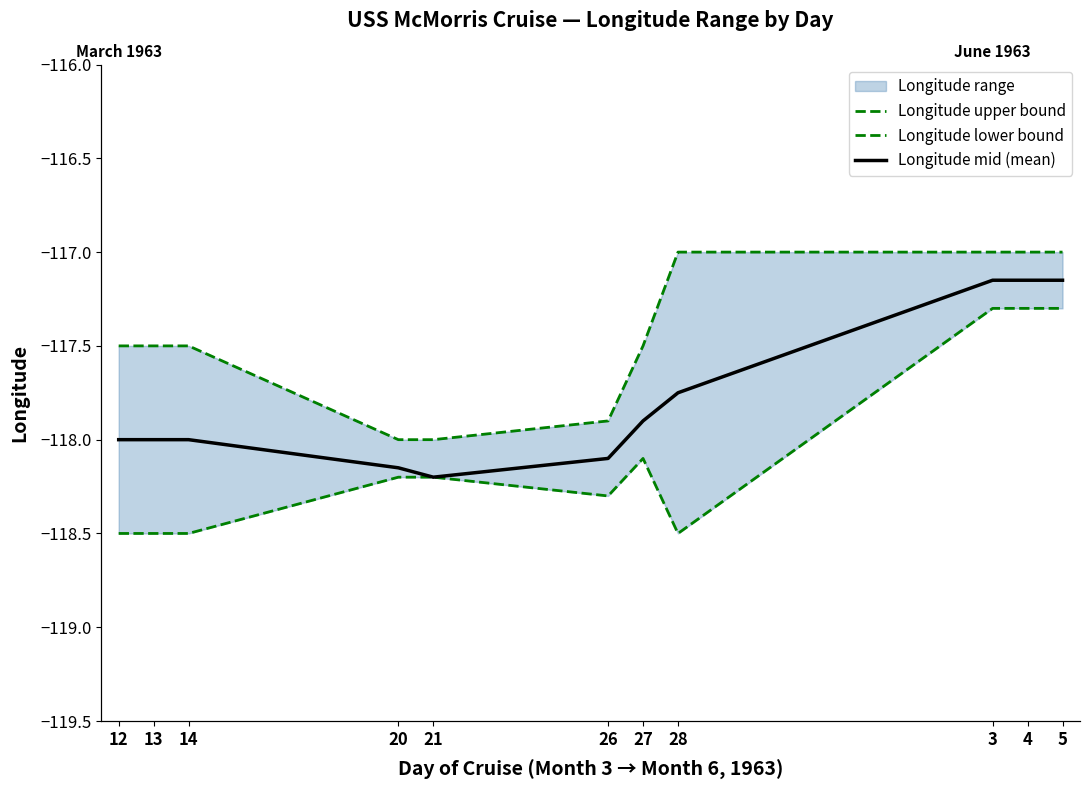

Rank the series at 21 from highest to lowest value.

Longitude upper bound, Longitude lower bound, Longitude mid (mean)